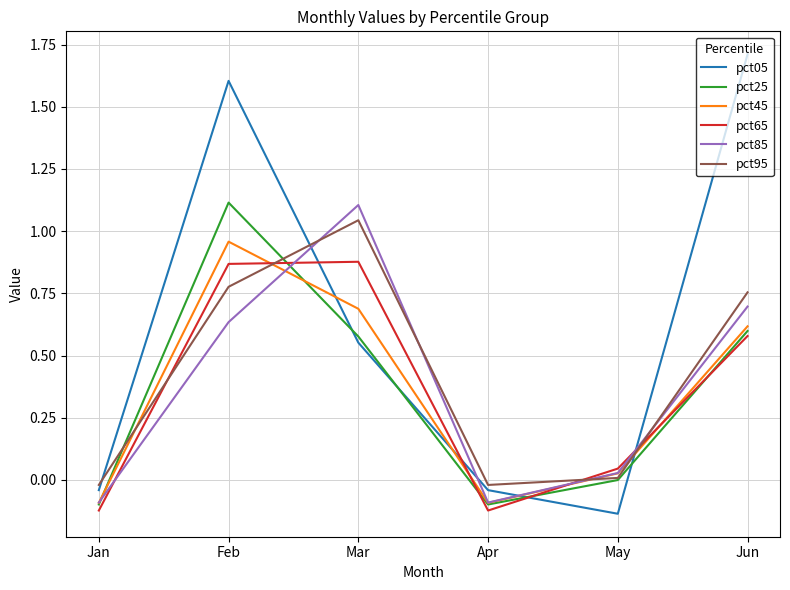

Is the value of pct65 at Apr greater than the value of pct05 at Apr?

No